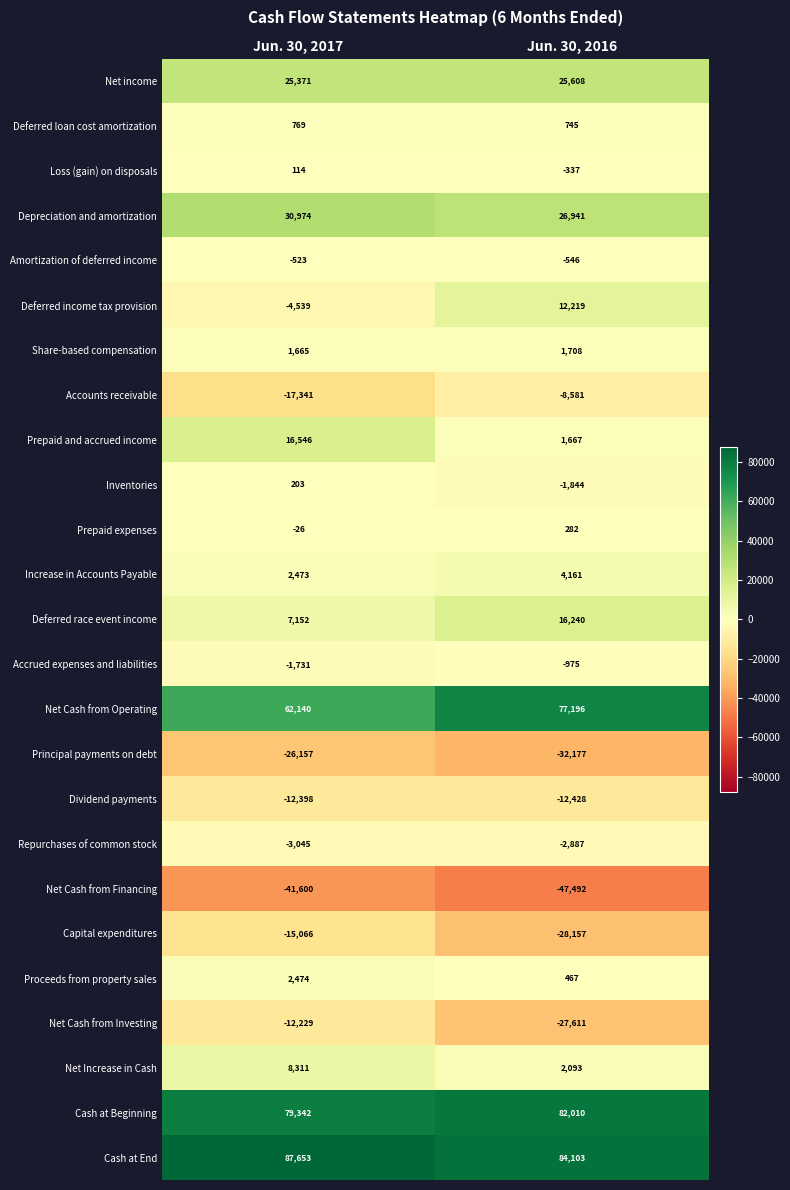

At which category does the chart reach its minimum across all series?

Jun. 30, 2016